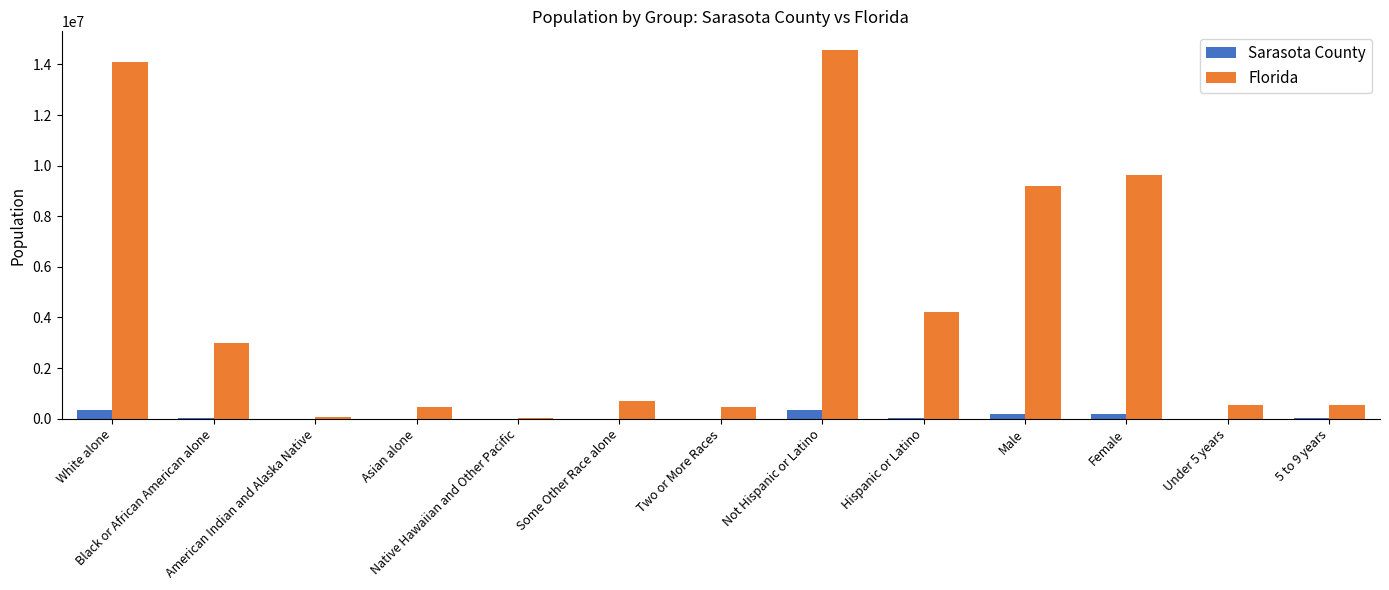

What is the difference between the Sarasota County values at Under 5 years and Hispanic or Latino?

22545